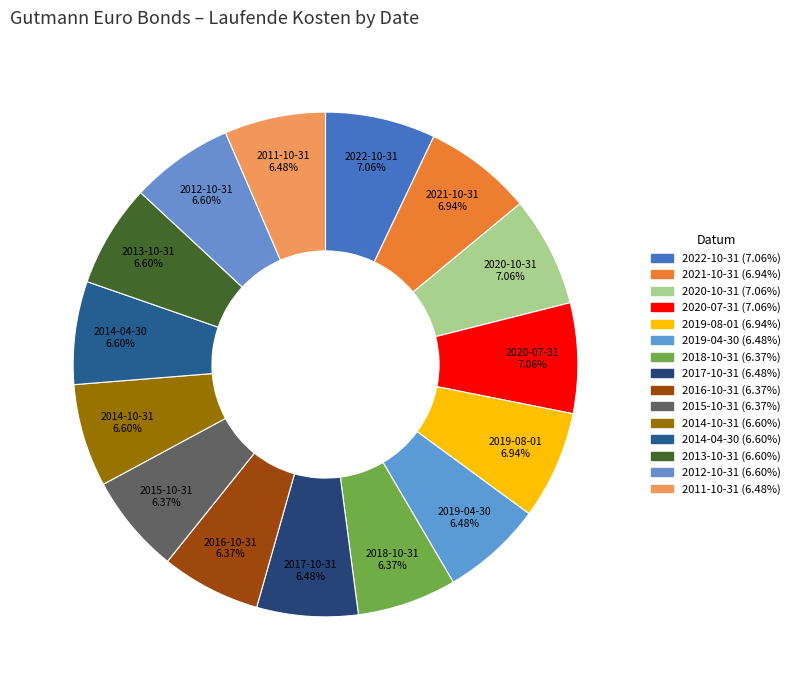

How many segments does this pie chart have?

15